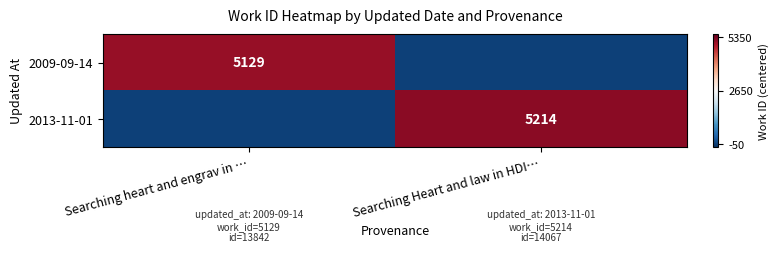

Is it true that 2013-11-01 equals 5214 at Searching Heart and law in HDI…?

True